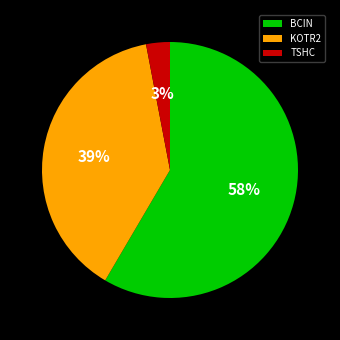

Is KOTR2 the majority of the pie?

No